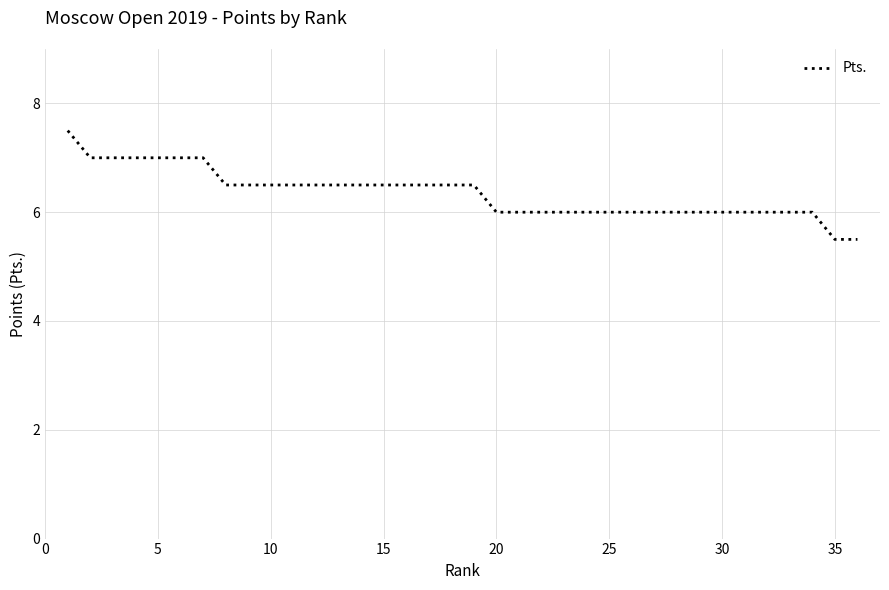

What is the difference between the maximum and minimum values?

2.0